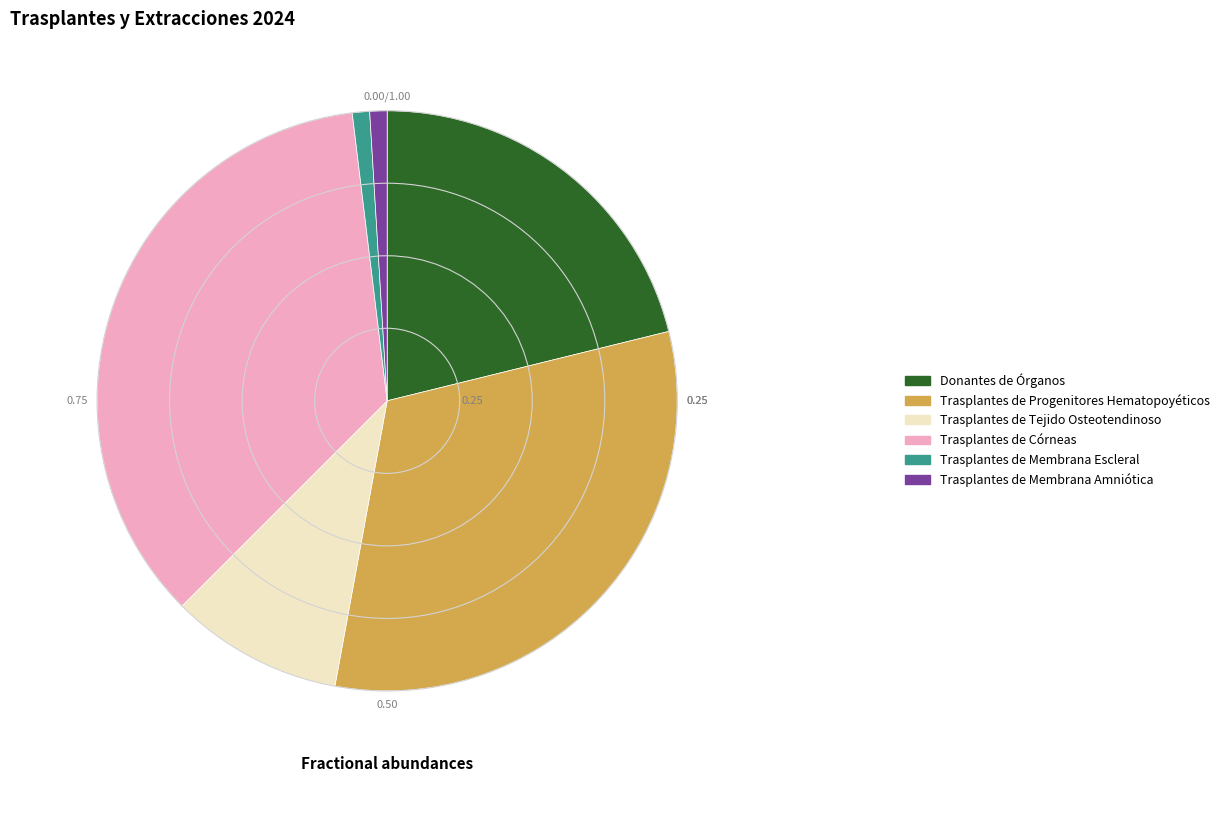

True or false: Trasplantes de Córneas accounts for 45% of the total.

False